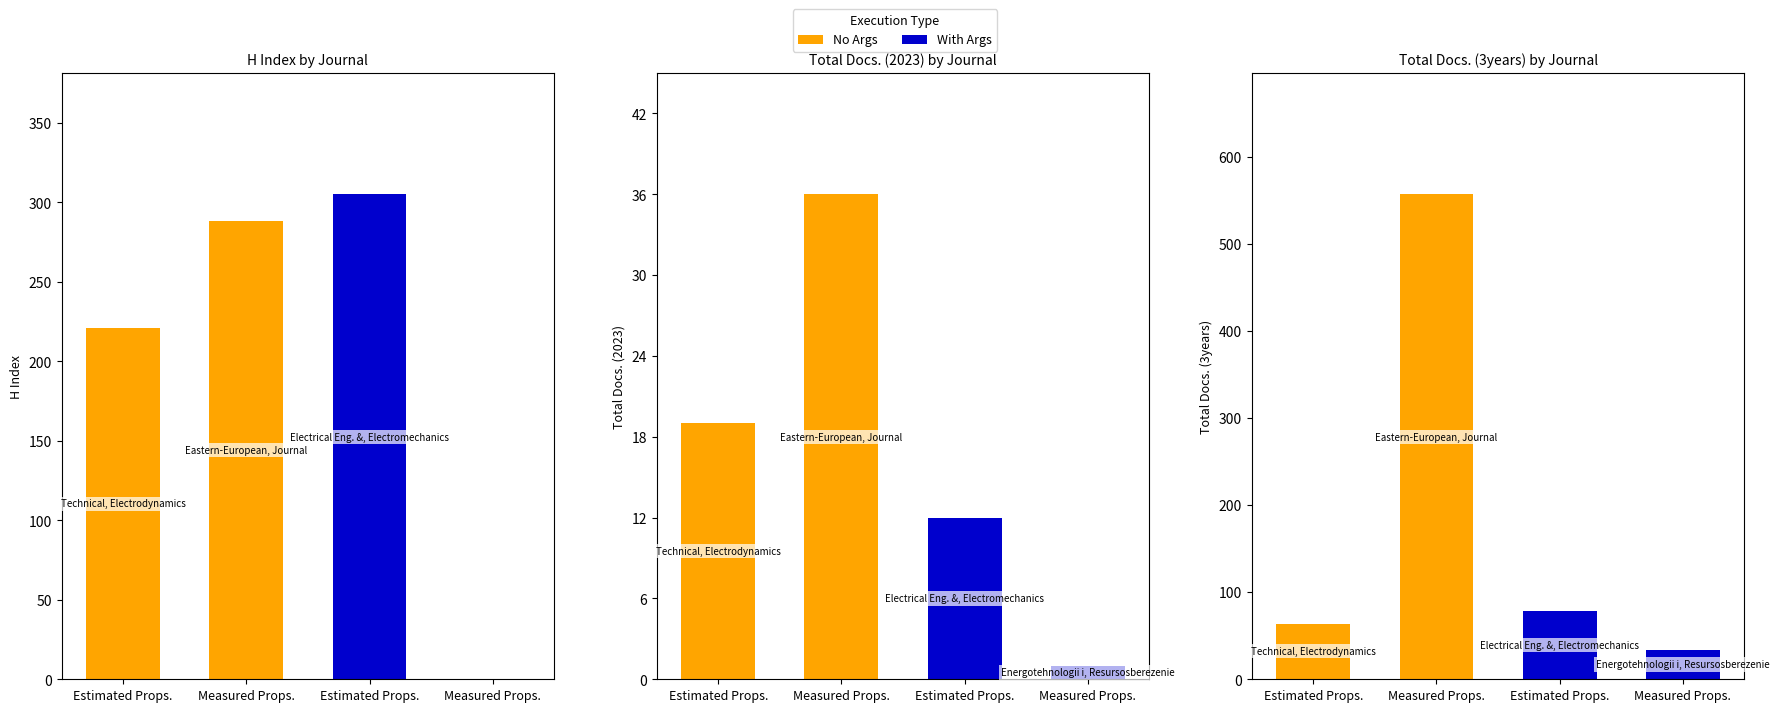

Reading left to right, extract all data points from this chart.

No Args: 64	557
With Args: 78	34